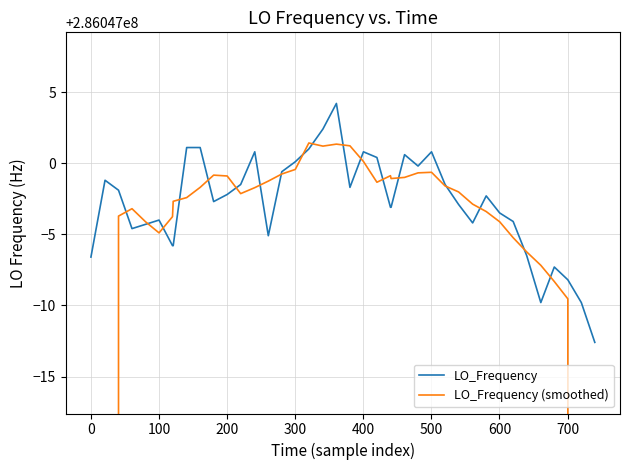

Does the chart display data point markers on the line(s)?

No